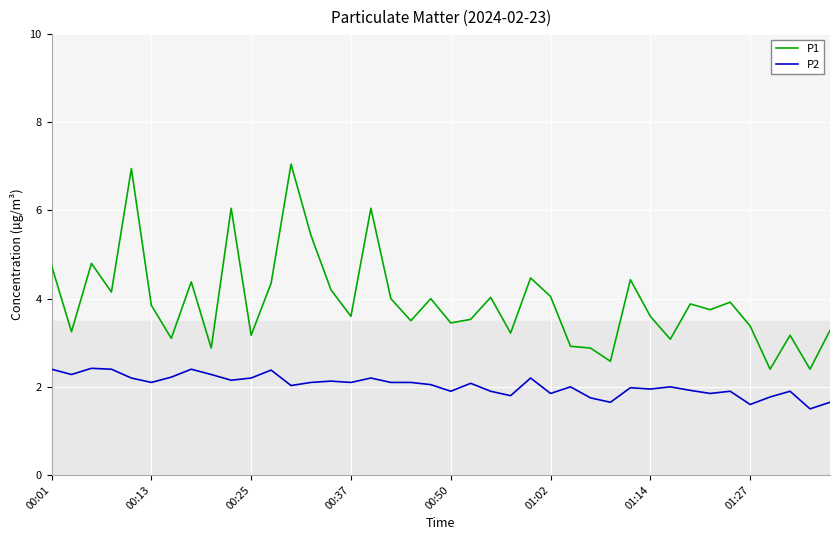

True or false: P1 and P2 cross at least once.

False